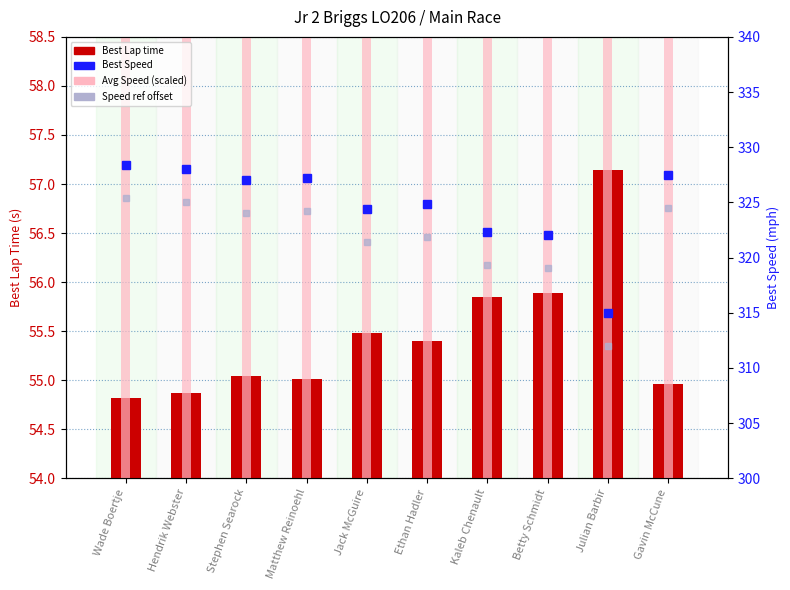

Which series has the largest total across all categories?

Best Speed